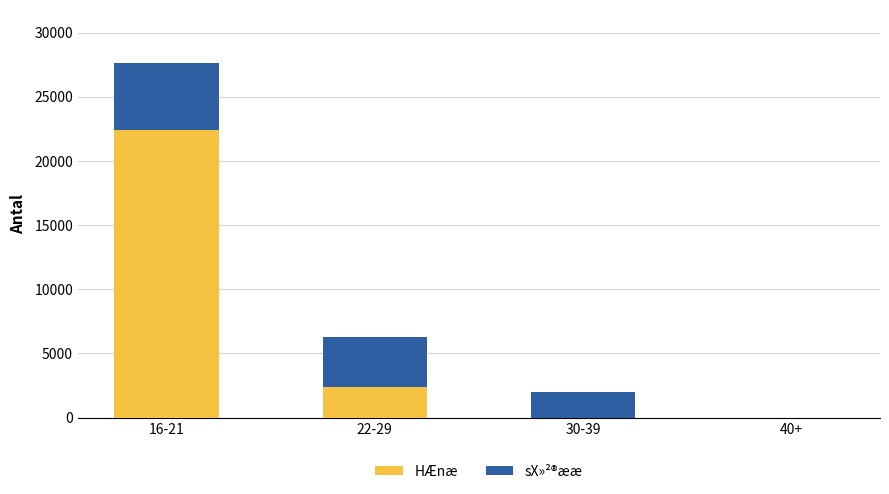

How many series are shown in this chart?

2